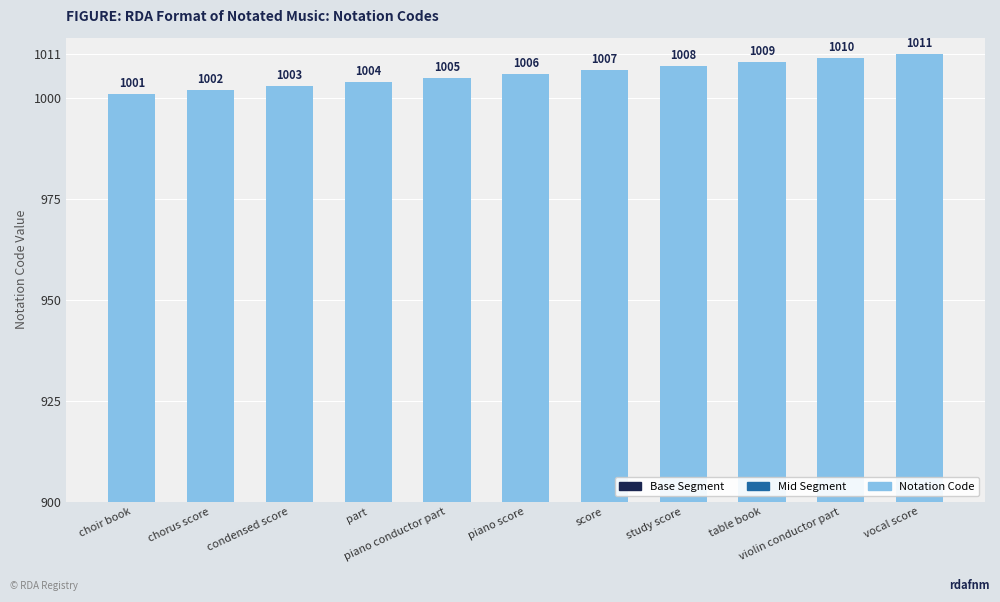

What is the sum of all Base Segment values?

2750